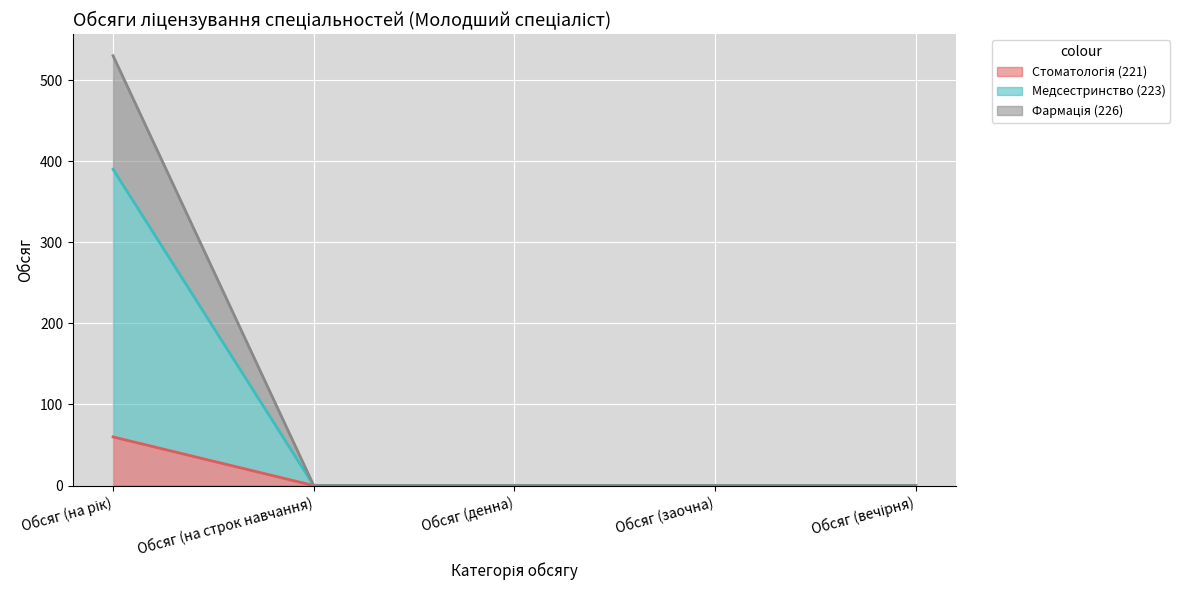

What is the difference between the Медсестринство (223) values at Обсяг (на рік) and Обсяг (на строк навчання)?

390